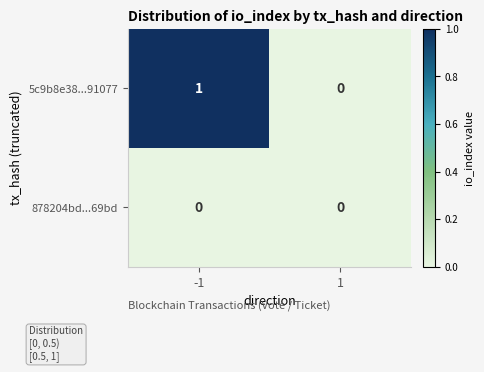

How many categories are shown in the chart?

2